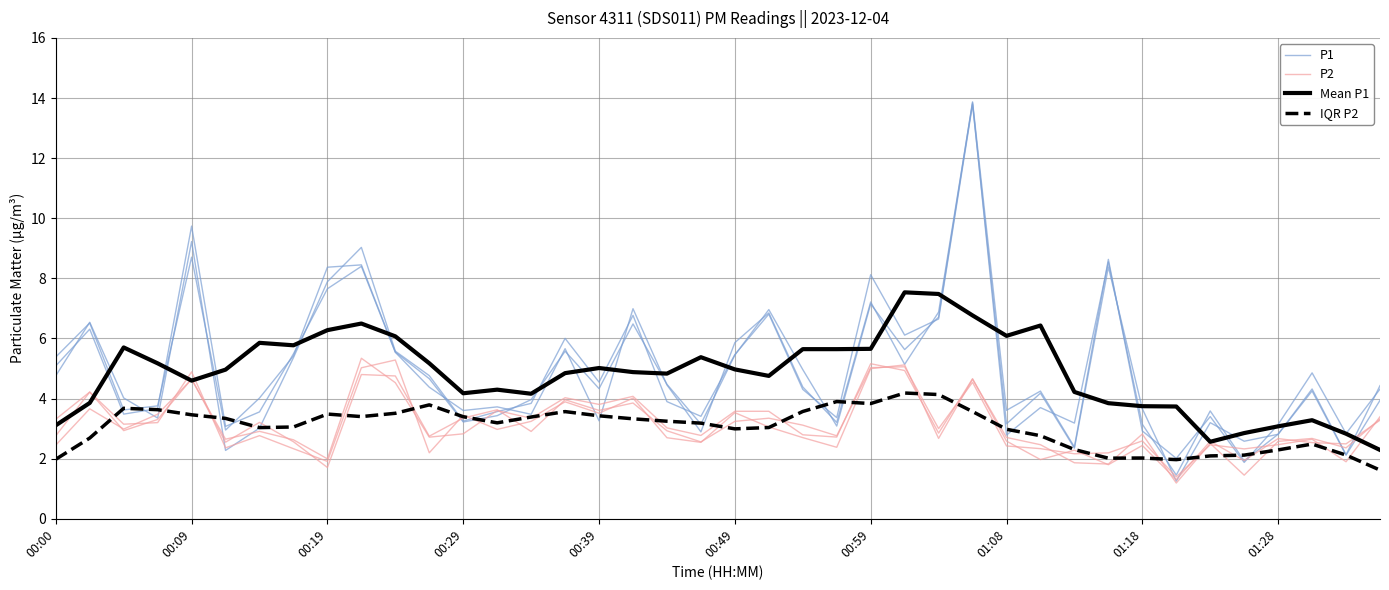

Reading right to left, extract all data points from this chart.

P1: 3.9	2.1	4.3	2.8	1.9	3.6	1.5	3.1	8.5	3.2	3.7	2.8	13.8	6.9	5.1	7.2	3.2	4.4	6.8	5.9	2.9	4.5	7.0	3.3	5.7	3.5	3.7	3.6	4.4	5.5	8.4	7.7	5.5	3.6	3.1	9.7	3.7	3.5	6.3	5.1
P2: 3.4	1.9	2.6	2.5	2.3	2.5	1.4	2.6	2.2	2.2	2.3	2.4	4.5	3.0	5.1	5.0	2.8	3.1	3.3	3.2	2.6	2.9	3.9	3.6	4.0	2.9	3.6	3.4	2.7	4.8	4.8	1.7	2.6	3.2	2.5	4.7	3.3	2.9	4.2	2.8
Mean P1: 2.3	2.8	3.3	3.1	2.9	2.6	3.7	3.7	3.8	4.2	6.4	6.1	6.8	7.5	7.5	5.7	5.6	5.6	4.8	5.0	5.4	4.8	4.9	5.0	4.8	4.2	4.3	4.2	5.2	6.1	6.5	6.3	5.8	5.9	5.0	4.6	5.2	5.7	3.9	3.1
IQR P2: 1.6	2.1	2.5	2.3	2.1	2.1	2.0	2.0	2.0	2.3	2.8	3.0	3.6	4.1	4.2	3.8	3.9	3.6	3.0	3.0	3.2	3.2	3.3	3.4	3.6	3.4	3.2	3.4	3.8	3.5	3.4	3.5	3.1	3.0	3.3	3.5	3.6	3.7	2.7	2.0